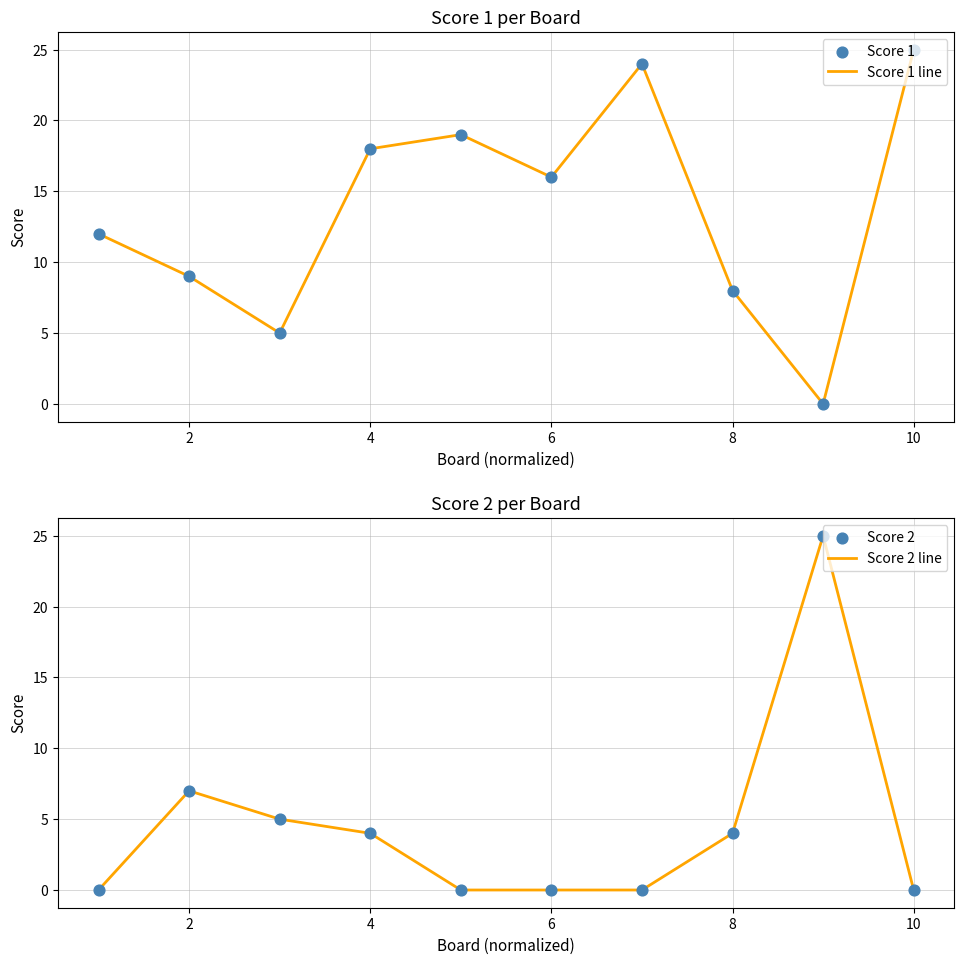

Is the value of Score 1 line at 8 greater than the value of Score 2 line at 9?

Yes